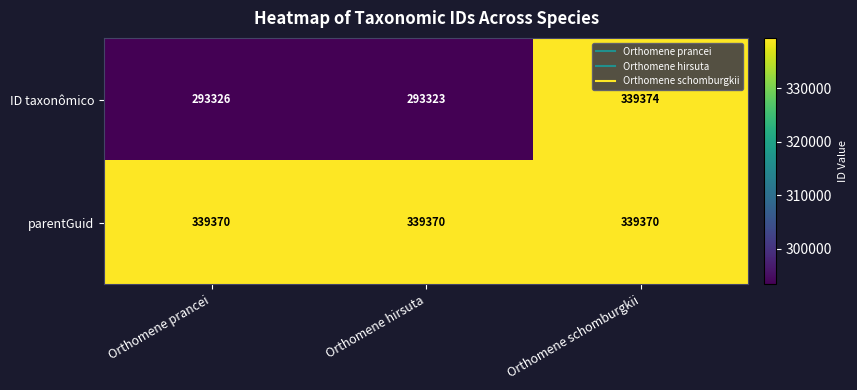

Count the number of data series in this chart.

2